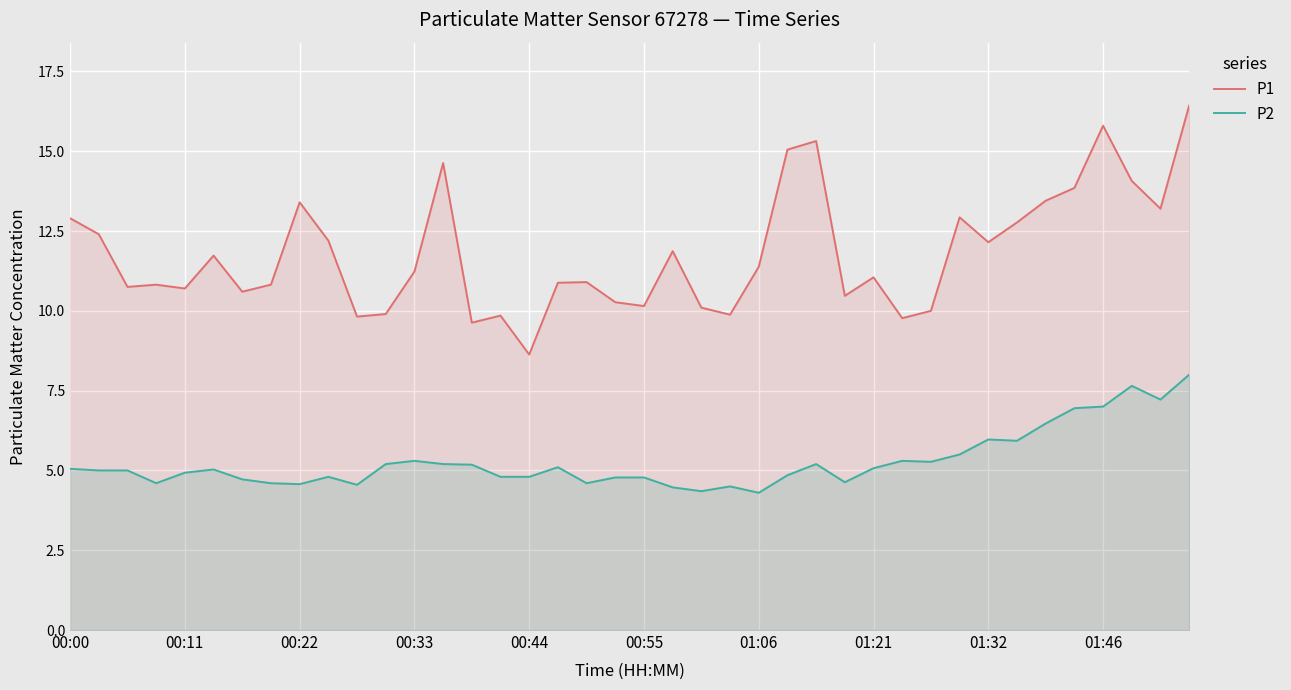

At 00:00, list the series in order from largest to smallest.

P1, P2